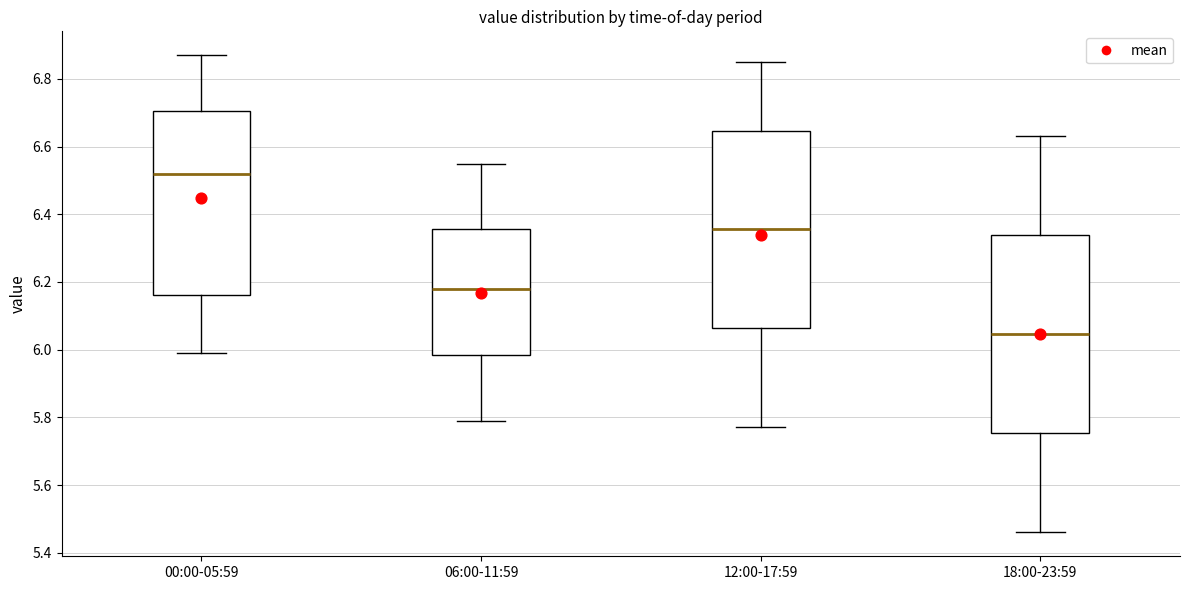

Where is the upper edge of the box for 06:00-11:59 on the y-axis? The values are not printed on the chart, so give them approximately, as read against the axis.

6.36